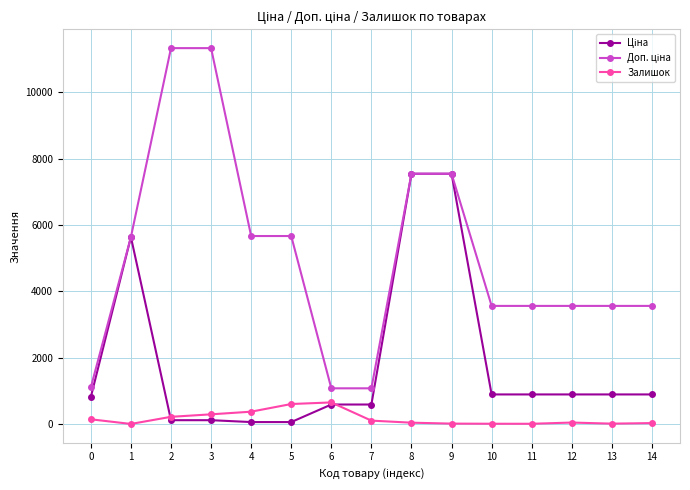

The Залишок series shows 26.0 at 14. True or false?

True